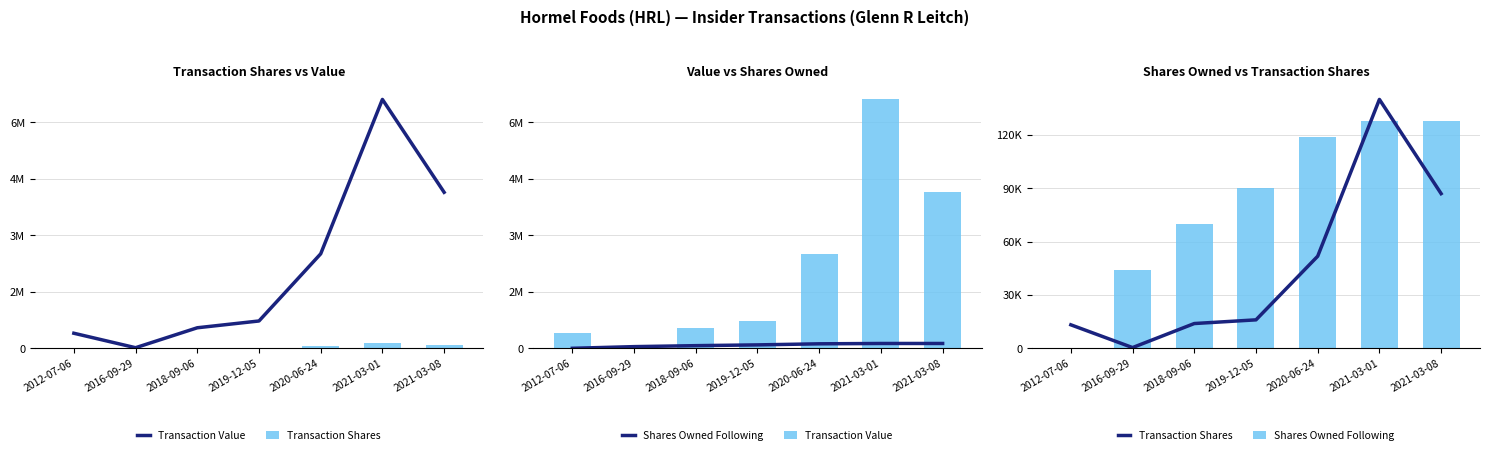

Does the chart contain stacked bars?

No